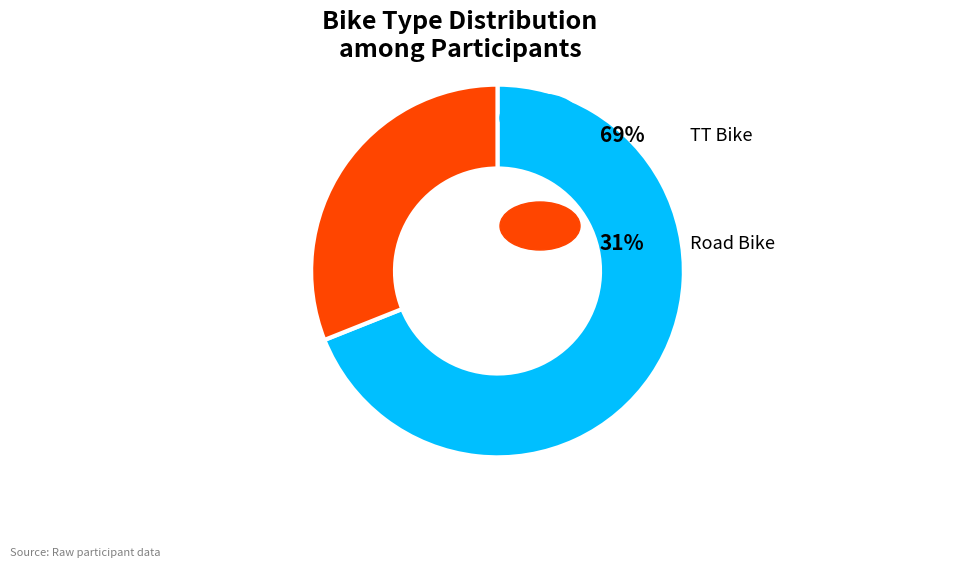

Does any single category account for the majority?

Yes